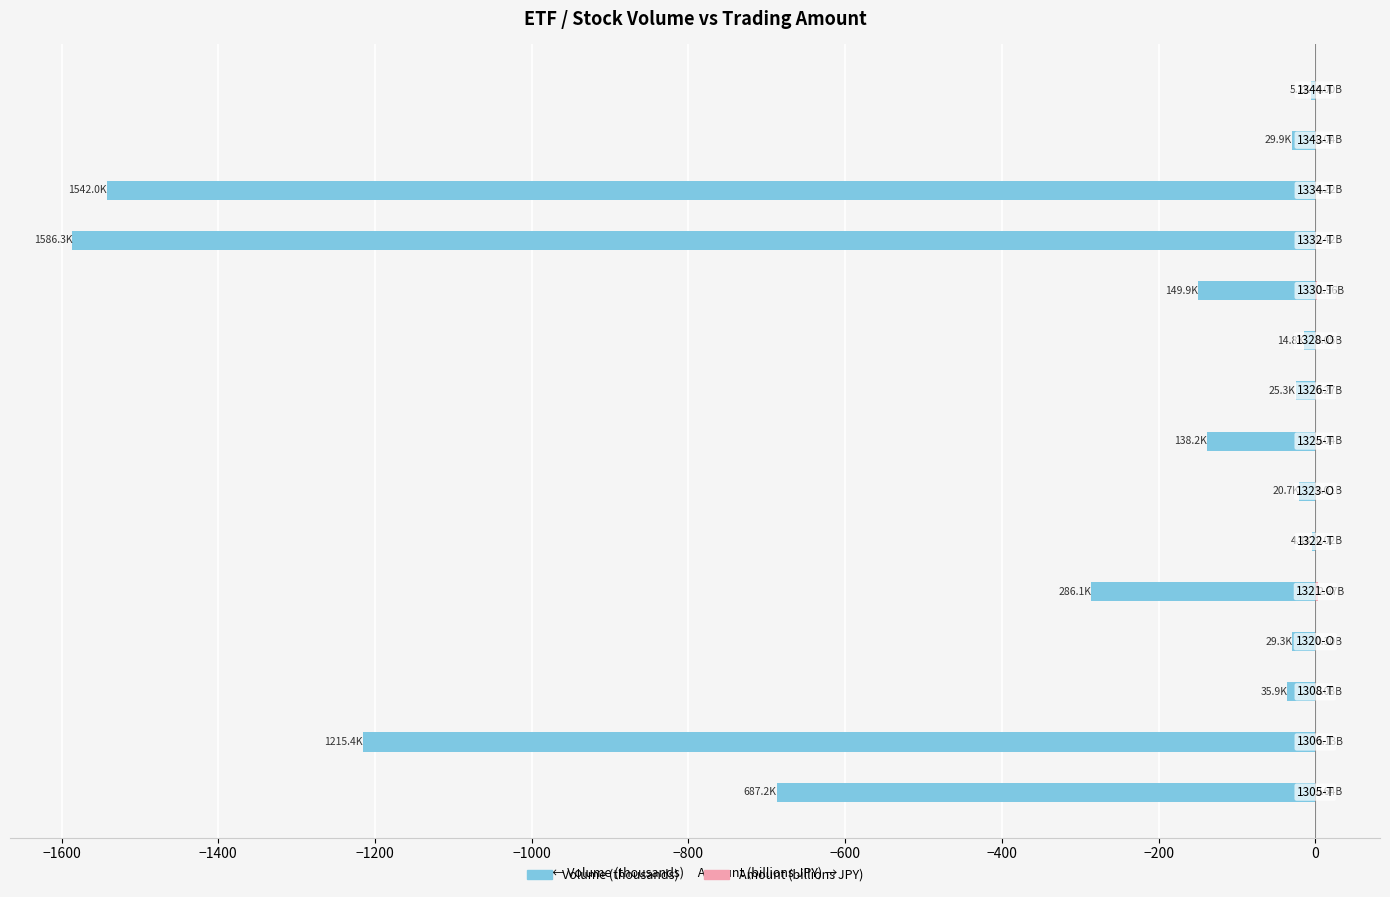

The value of Amount (billions JPY) at 13 is 0.0. True or false?

True